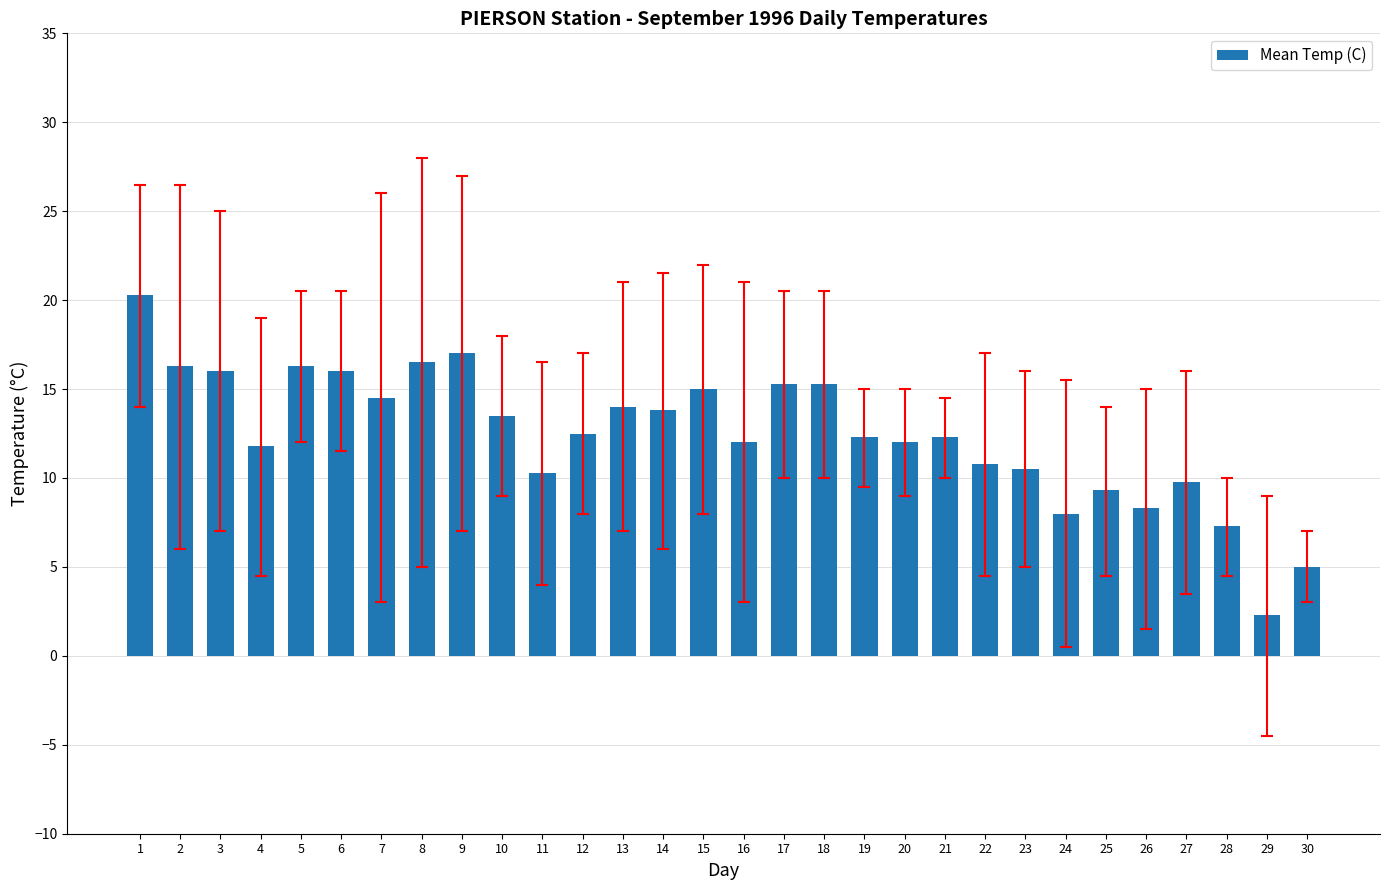

Read the value at 11.

10.3